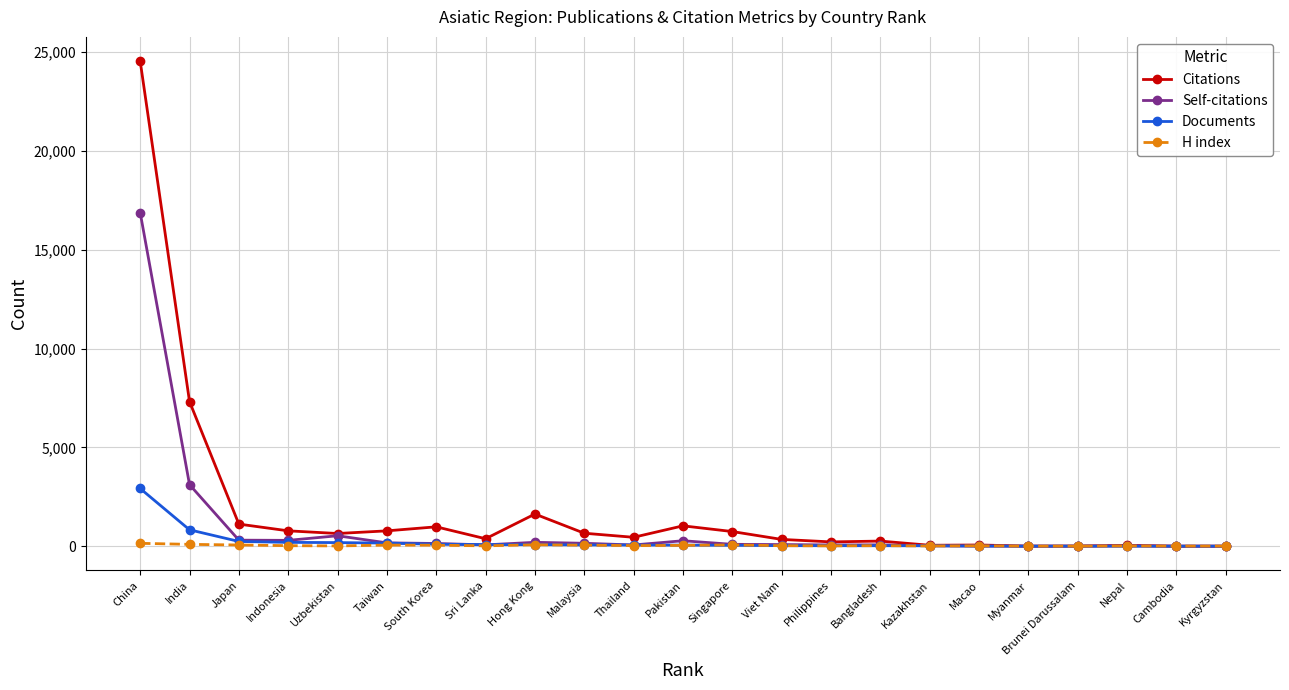

List the series in order of their peak value, highest first.

Citations, Self-citations, Documents, H index